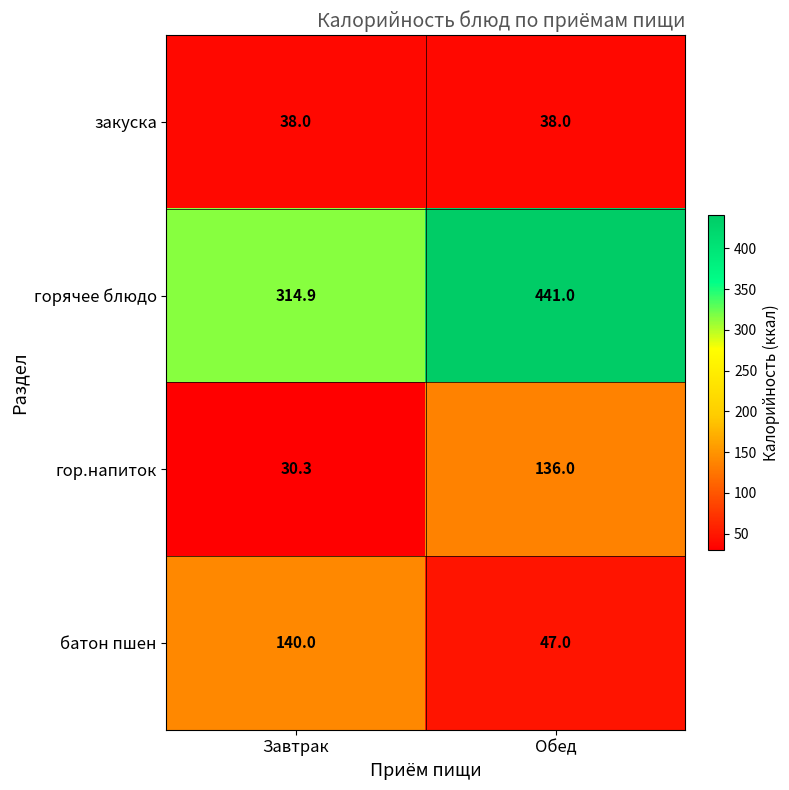

What is the maximum value shown in the chart?

441.0